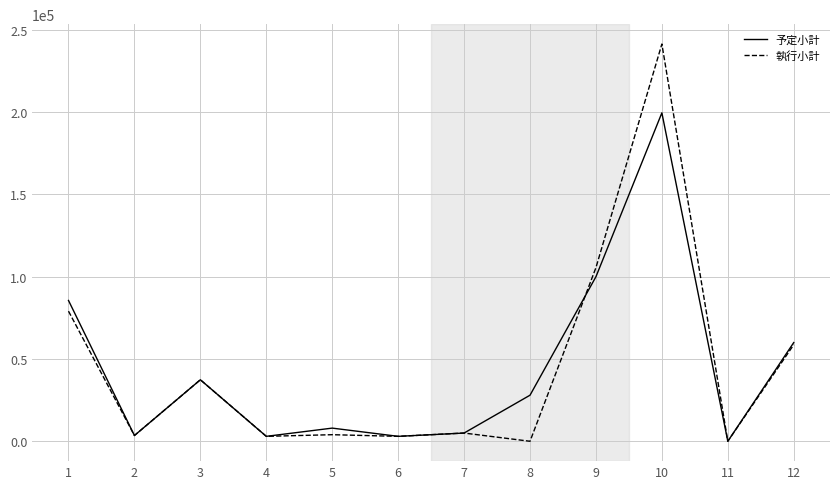

What is the sum of the 予定小計 values at 6 and 1?

88580